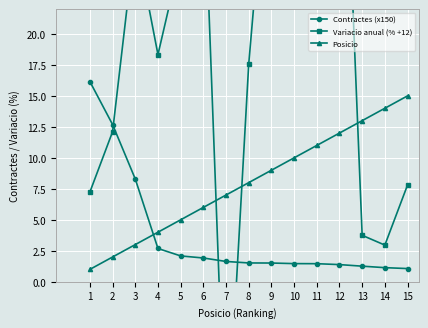

Reading left to right, list all the values displayed in this chart.

Contractes (x150): 16.2	12.7	8.3	2.7	2.1	1.9	1.6	1.5	1.5	1.5	1.5	1.4	1.3	1.1	1.1
Variacio anual (% +12): 7.2	12.1	27.8	18.3	26.2	34.0	-15.0	17.6	38.8	29.6	29.1	48.8	3.8	3.0	7.8
Posicio: 1.0	2.0	3.0	4.0	5.0	6.0	7.0	8.0	9.0	10.0	11.0	12.0	13.0	14.0	15.0